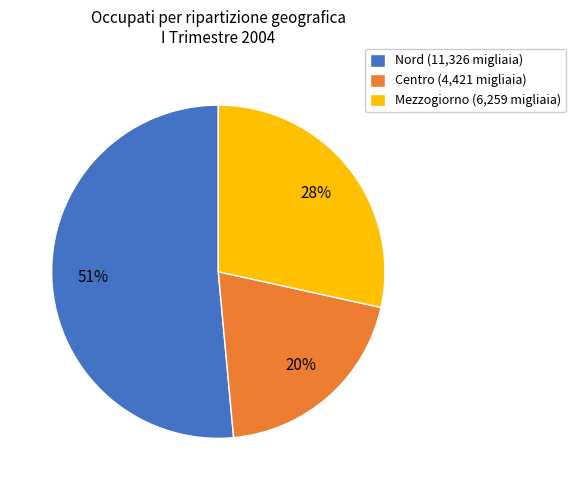

Which slice is the smallest?

Centro